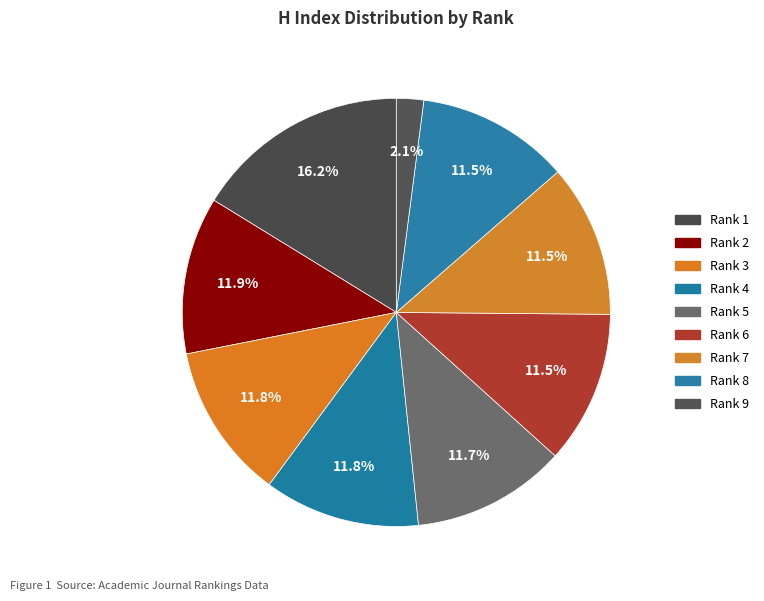

What percentage is the Rank 9 slice, to the nearest percent?

2%